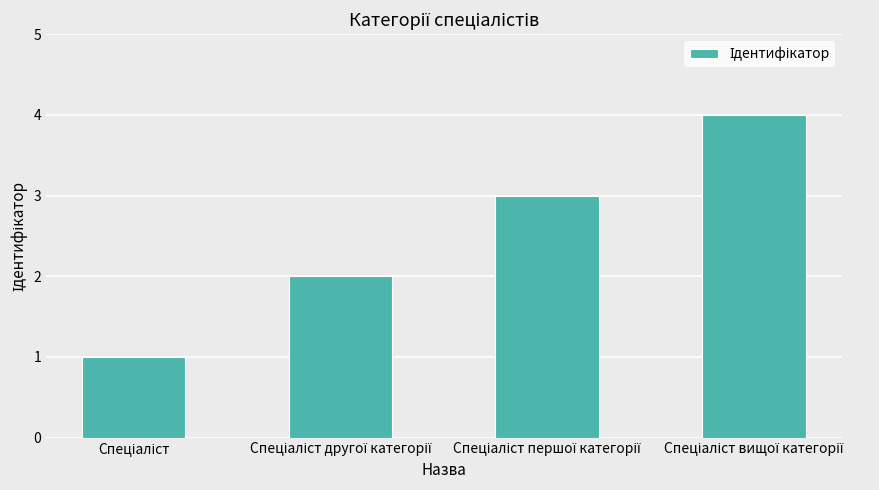

What is the sum of all values?

10